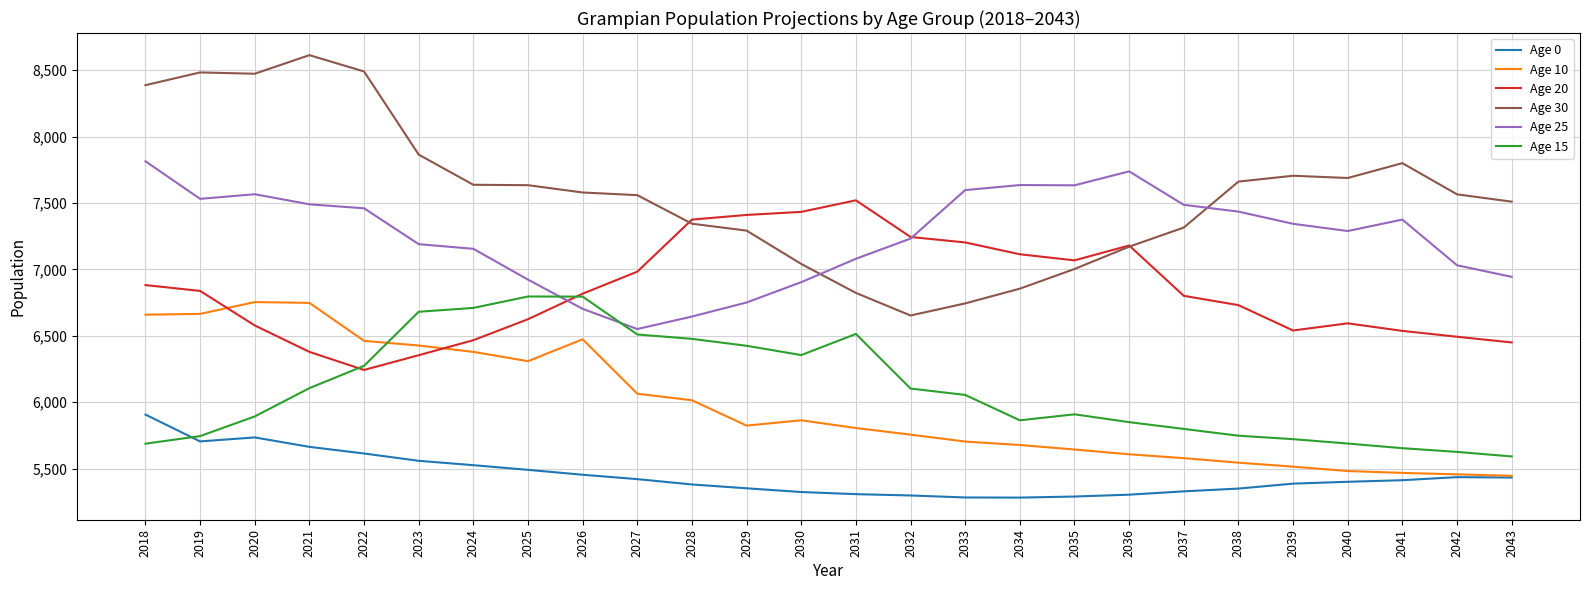

After their last crossing, which series has the higher values: Age 15 or Age 25?

Age 25